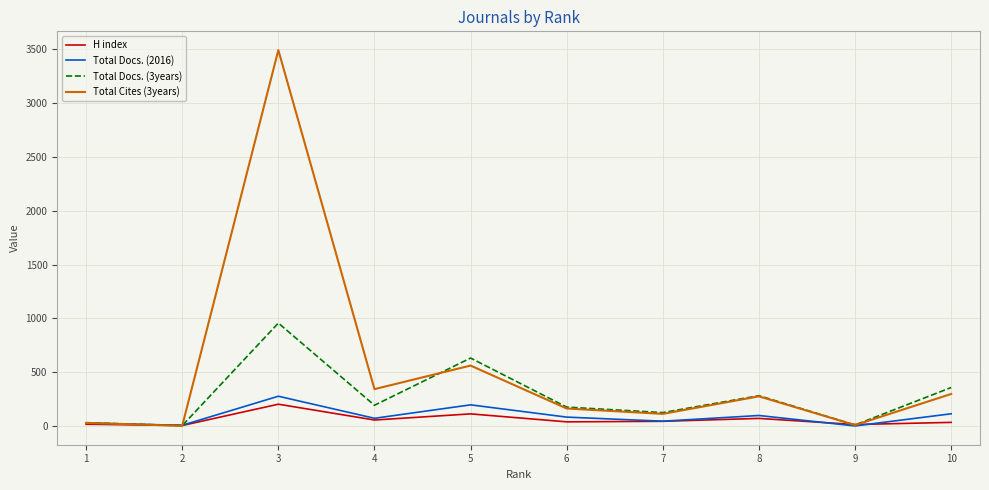

Which series has the largest total across all categories?

Total Cites (3years)